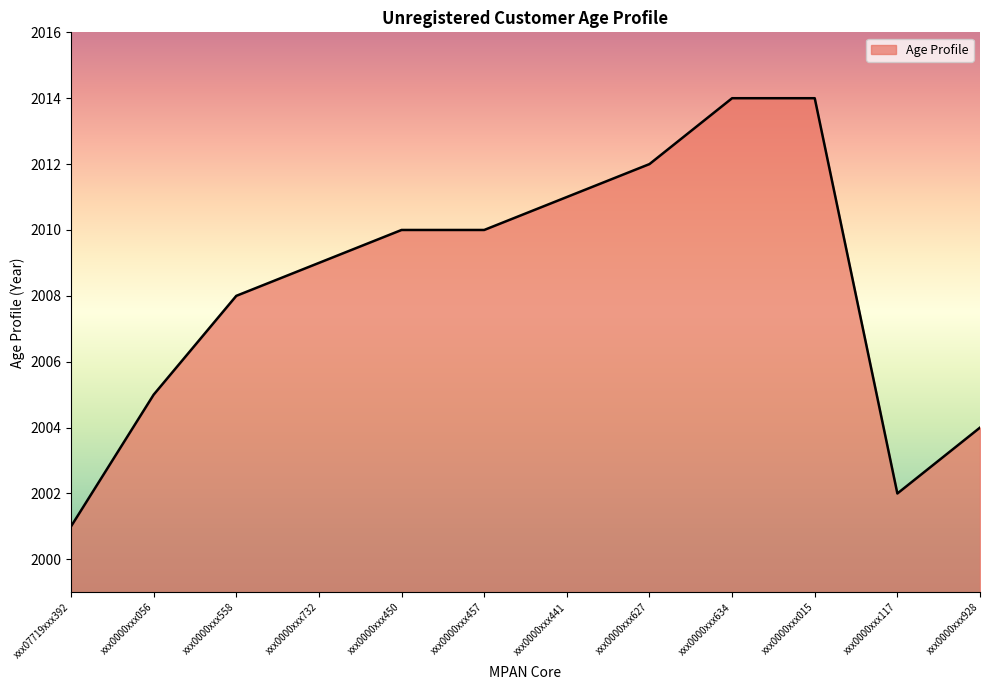

What is the ratio of the value at xxx07719xxx392 to the value at xxx0000xxx450?

1.0